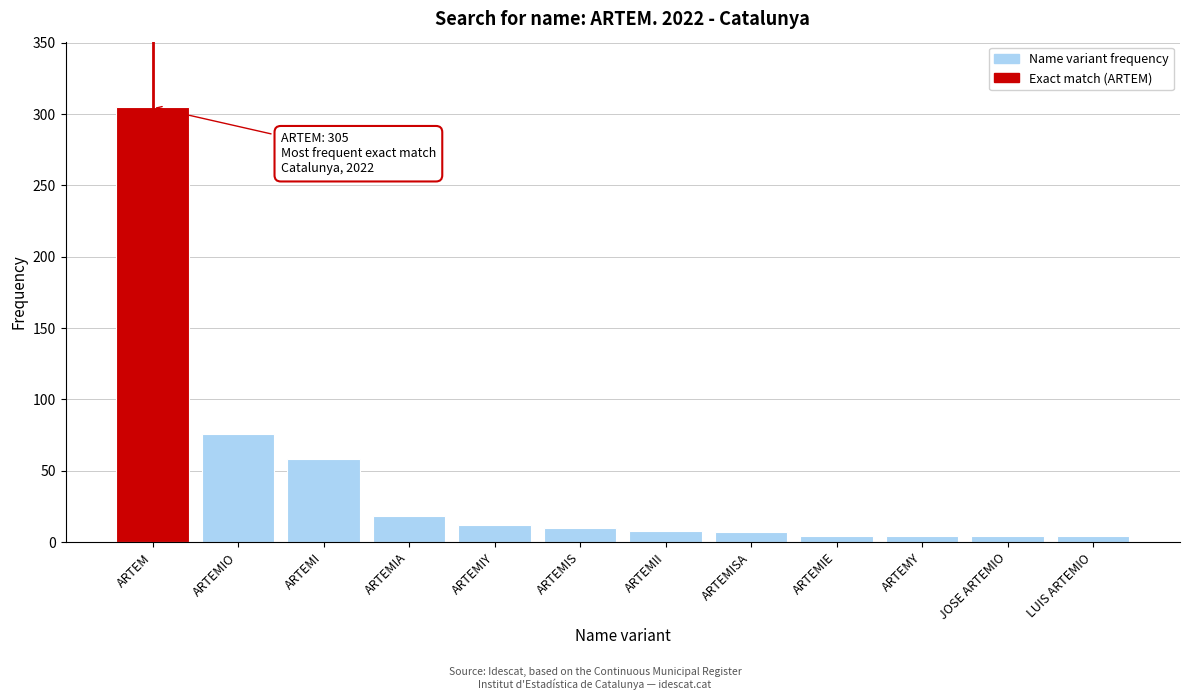

What is the label of the 2nd bar from the right?

JOSE ARTEMIO